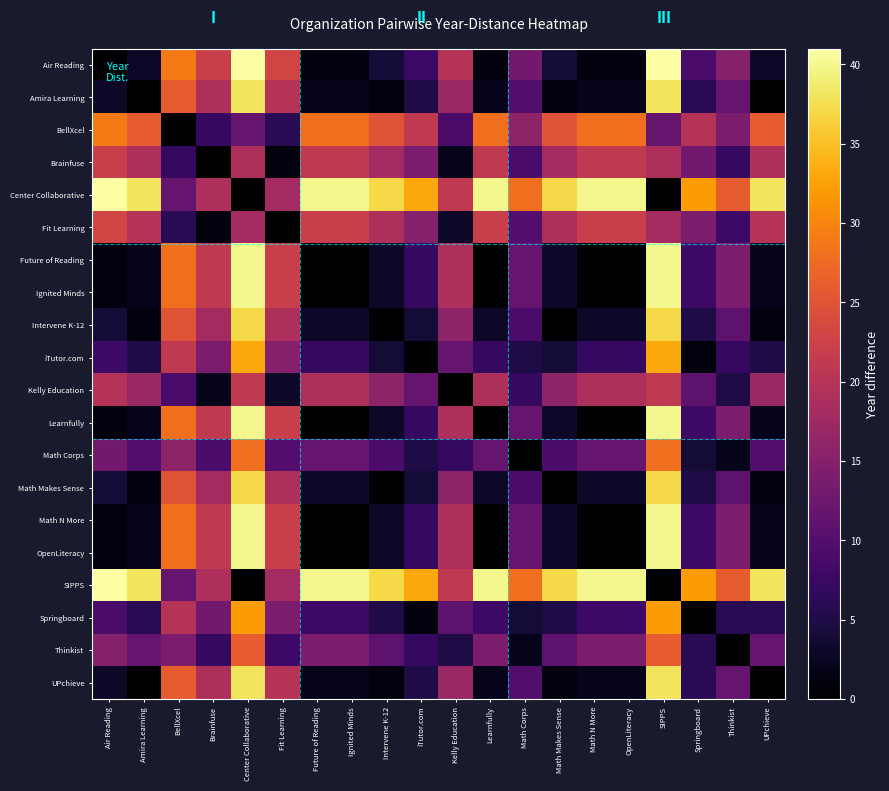

Reading left to right, transcribe all the data shown in this chart.

Air Reading: Air Reading=0	Amira Learning=3	BellXcel=29	Brainfuse=22	Center Collaborative=41	Fit Learning=23	Future of Reading=1	Ignited Minds=1	Intervene K-12=4	iTutor.com=8	Kelly Education=20	Learnfully=1	Math Corps=13	Math Makes Sense=4	Math N More=1	OpenLiteracy=1	SIPPS=41	Springboard=9	Thinkist=15	UPchieve=3
Amira Learning: Air Reading=3	Amira Learning=0	BellXcel=26	Brainfuse=19	Center Collaborative=38	Fit Learning=20	Future of Reading=2	Ignited Minds=2	Intervene K-12=1	iTutor.com=5	Kelly Education=17	Learnfully=2	Math Corps=10	Math Makes Sense=1	Math N More=2	OpenLiteracy=2	SIPPS=38	Springboard=6	Thinkist=12	UPchieve=0
BellXcel: Air Reading=29	Amira Learning=26	BellXcel=0	Brainfuse=7	Center Collaborative=12	Fit Learning=6	Future of Reading=28	Ignited Minds=28	Intervene K-12=25	iTutor.com=21	Kelly Education=9	Learnfully=28	Math Corps=16	Math Makes Sense=25	Math N More=28	OpenLiteracy=28	SIPPS=12	Springboard=20	Thinkist=14	UPchieve=26
Brainfuse: Air Reading=22	Amira Learning=19	BellXcel=7	Brainfuse=0	Center Collaborative=19	Fit Learning=1	Future of Reading=21	Ignited Minds=21	Intervene K-12=18	iTutor.com=14	Kelly Education=2	Learnfully=21	Math Corps=9	Math Makes Sense=18	Math N More=21	OpenLiteracy=21	SIPPS=19	Springboard=13	Thinkist=7	UPchieve=19
Center Collaborative: Air Reading=41	Amira Learning=38	BellXcel=12	Brainfuse=19	Center Collaborative=0	Fit Learning=18	Future of Reading=40	Ignited Minds=40	Intervene K-12=37	iTutor.com=33	Kelly Education=21	Learnfully=40	Math Corps=28	Math Makes Sense=37	Math N More=40	OpenLiteracy=40	SIPPS=0	Springboard=32	Thinkist=26	UPchieve=38
Fit Learning: Air Reading=23	Amira Learning=20	BellXcel=6	Brainfuse=1	Center Collaborative=18	Fit Learning=0	Future of Reading=22	Ignited Minds=22	Intervene K-12=19	iTutor.com=15	Kelly Education=3	Learnfully=22	Math Corps=10	Math Makes Sense=19	Math N More=22	OpenLiteracy=22	SIPPS=18	Springboard=14	Thinkist=8	UPchieve=20
Future of Reading: Air Reading=1	Amira Learning=2	BellXcel=28	Brainfuse=21	Center Collaborative=40	Fit Learning=22	Future of Reading=0	Ignited Minds=0	Intervene K-12=3	iTutor.com=7	Kelly Education=19	Learnfully=0	Math Corps=12	Math Makes Sense=3	Math N More=0	OpenLiteracy=0	SIPPS=40	Springboard=8	Thinkist=14	UPchieve=2
Ignited Minds: Air Reading=1	Amira Learning=2	BellXcel=28	Brainfuse=21	Center Collaborative=40	Fit Learning=22	Future of Reading=0	Ignited Minds=0	Intervene K-12=3	iTutor.com=7	Kelly Education=19	Learnfully=0	Math Corps=12	Math Makes Sense=3	Math N More=0	OpenLiteracy=0	SIPPS=40	Springboard=8	Thinkist=14	UPchieve=2
Intervene K-12: Air Reading=4	Amira Learning=1	BellXcel=25	Brainfuse=18	Center Collaborative=37	Fit Learning=19	Future of Reading=3	Ignited Minds=3	Intervene K-12=0	iTutor.com=4	Kelly Education=16	Learnfully=3	Math Corps=9	Math Makes Sense=0	Math N More=3	OpenLiteracy=3	SIPPS=37	Springboard=5	Thinkist=11	UPchieve=1
iTutor.com: Air Reading=8	Amira Learning=5	BellXcel=21	Brainfuse=14	Center Collaborative=33	Fit Learning=15	Future of Reading=7	Ignited Minds=7	Intervene K-12=4	iTutor.com=0	Kelly Education=12	Learnfully=7	Math Corps=5	Math Makes Sense=4	Math N More=7	OpenLiteracy=7	SIPPS=33	Springboard=1	Thinkist=7	UPchieve=5
Kelly Education: Air Reading=20	Amira Learning=17	BellXcel=9	Brainfuse=2	Center Collaborative=21	Fit Learning=3	Future of Reading=19	Ignited Minds=19	Intervene K-12=16	iTutor.com=12	Kelly Education=0	Learnfully=19	Math Corps=7	Math Makes Sense=16	Math N More=19	OpenLiteracy=19	SIPPS=21	Springboard=11	Thinkist=5	UPchieve=17
Learnfully: Air Reading=1	Amira Learning=2	BellXcel=28	Brainfuse=21	Center Collaborative=40	Fit Learning=22	Future of Reading=0	Ignited Minds=0	Intervene K-12=3	iTutor.com=7	Kelly Education=19	Learnfully=0	Math Corps=12	Math Makes Sense=3	Math N More=0	OpenLiteracy=0	SIPPS=40	Springboard=8	Thinkist=14	UPchieve=2
Math Corps: Air Reading=13	Amira Learning=10	BellXcel=16	Brainfuse=9	Center Collaborative=28	Fit Learning=10	Future of Reading=12	Ignited Minds=12	Intervene K-12=9	iTutor.com=5	Kelly Education=7	Learnfully=12	Math Corps=0	Math Makes Sense=9	Math N More=12	OpenLiteracy=12	SIPPS=28	Springboard=4	Thinkist=2	UPchieve=10
Math Makes Sense: Air Reading=4	Amira Learning=1	BellXcel=25	Brainfuse=18	Center Collaborative=37	Fit Learning=19	Future of Reading=3	Ignited Minds=3	Intervene K-12=0	iTutor.com=4	Kelly Education=16	Learnfully=3	Math Corps=9	Math Makes Sense=0	Math N More=3	OpenLiteracy=3	SIPPS=37	Springboard=5	Thinkist=11	UPchieve=1
Math N More: Air Reading=1	Amira Learning=2	BellXcel=28	Brainfuse=21	Center Collaborative=40	Fit Learning=22	Future of Reading=0	Ignited Minds=0	Intervene K-12=3	iTutor.com=7	Kelly Education=19	Learnfully=0	Math Corps=12	Math Makes Sense=3	Math N More=0	OpenLiteracy=0	SIPPS=40	Springboard=8	Thinkist=14	UPchieve=2
OpenLiteracy: Air Reading=1	Amira Learning=2	BellXcel=28	Brainfuse=21	Center Collaborative=40	Fit Learning=22	Future of Reading=0	Ignited Minds=0	Intervene K-12=3	iTutor.com=7	Kelly Education=19	Learnfully=0	Math Corps=12	Math Makes Sense=3	Math N More=0	OpenLiteracy=0	SIPPS=40	Springboard=8	Thinkist=14	UPchieve=2
SIPPS: Air Reading=41	Amira Learning=38	BellXcel=12	Brainfuse=19	Center Collaborative=0	Fit Learning=18	Future of Reading=40	Ignited Minds=40	Intervene K-12=37	iTutor.com=33	Kelly Education=21	Learnfully=40	Math Corps=28	Math Makes Sense=37	Math N More=40	OpenLiteracy=40	SIPPS=0	Springboard=32	Thinkist=26	UPchieve=38
Springboard: Air Reading=9	Amira Learning=6	BellXcel=20	Brainfuse=13	Center Collaborative=32	Fit Learning=14	Future of Reading=8	Ignited Minds=8	Intervene K-12=5	iTutor.com=1	Kelly Education=11	Learnfully=8	Math Corps=4	Math Makes Sense=5	Math N More=8	OpenLiteracy=8	SIPPS=32	Springboard=0	Thinkist=6	UPchieve=6
Thinkist: Air Reading=15	Amira Learning=12	BellXcel=14	Brainfuse=7	Center Collaborative=26	Fit Learning=8	Future of Reading=14	Ignited Minds=14	Intervene K-12=11	iTutor.com=7	Kelly Education=5	Learnfully=14	Math Corps=2	Math Makes Sense=11	Math N More=14	OpenLiteracy=14	SIPPS=26	Springboard=6	Thinkist=0	UPchieve=12
UPchieve: Air Reading=3	Amira Learning=0	BellXcel=26	Brainfuse=19	Center Collaborative=38	Fit Learning=20	Future of Reading=2	Ignited Minds=2	Intervene K-12=1	iTutor.com=5	Kelly Education=17	Learnfully=2	Math Corps=10	Math Makes Sense=1	Math N More=2	OpenLiteracy=2	SIPPS=38	Springboard=6	Thinkist=12	UPchieve=0